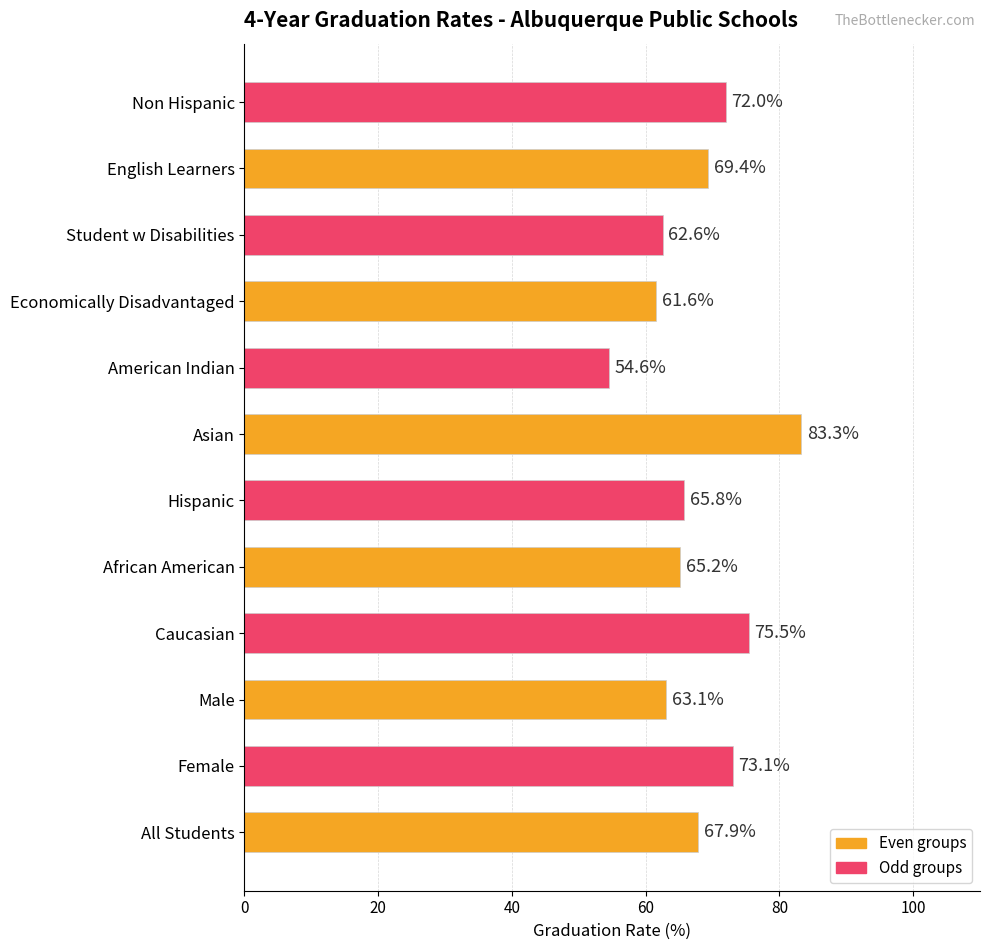

Approximately how many times larger is the value at Non Hispanic compared to Male?

1.1